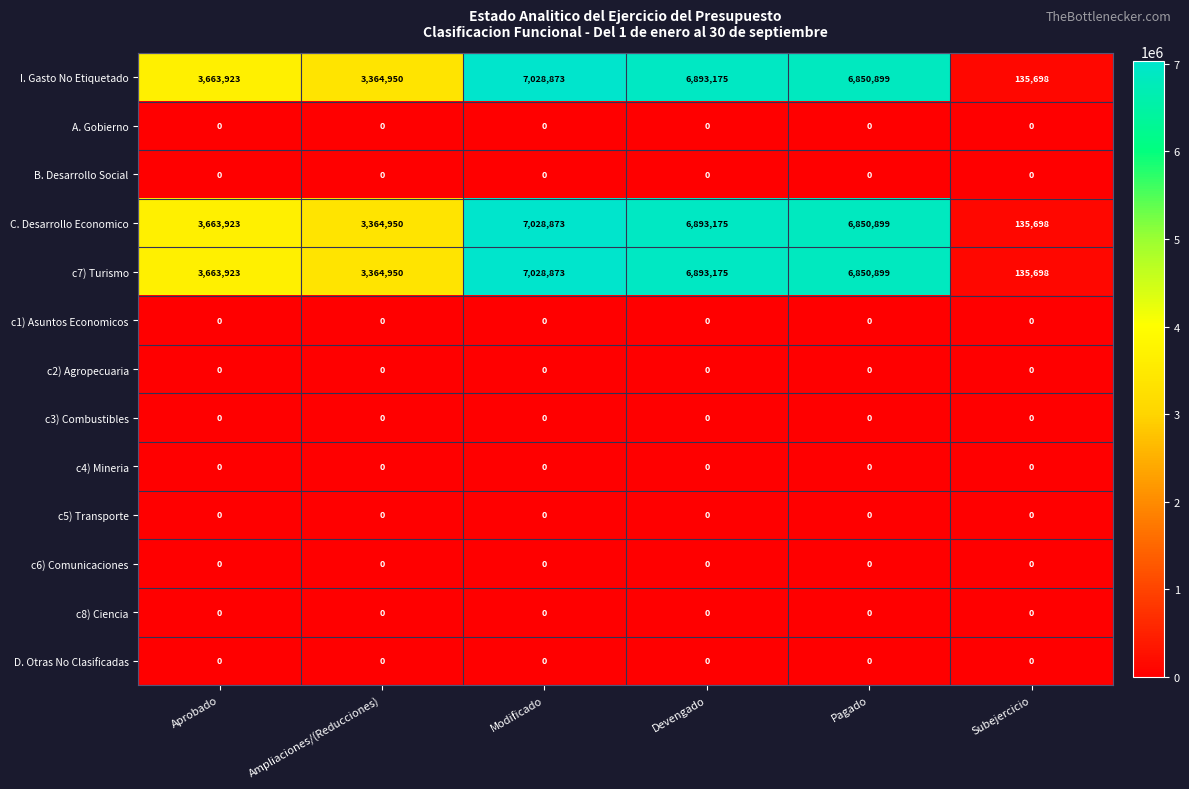

Is it true that C. Desarrollo Economico equals 12623862 at Modificado?

False